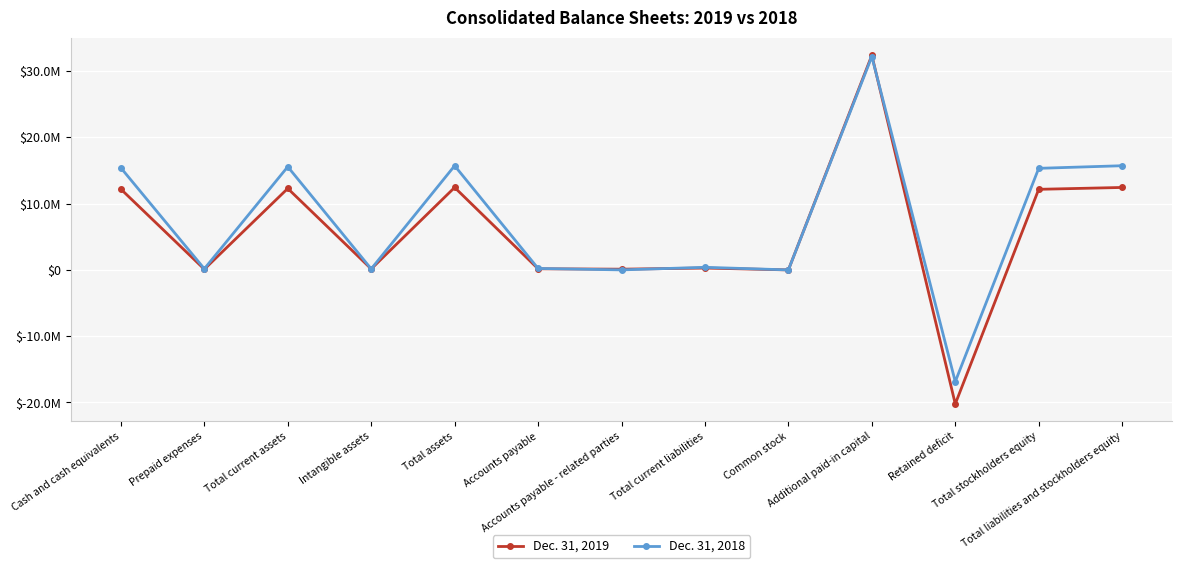

List the series in order of their overall mean, highest first.

Dec. 31, 2018, Dec. 31, 2019